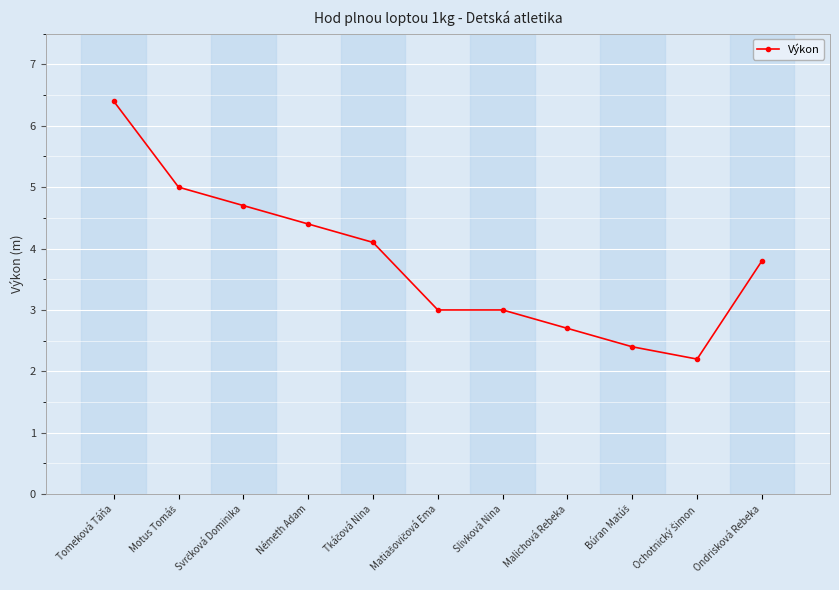

How many lines are shown in the chart?

1